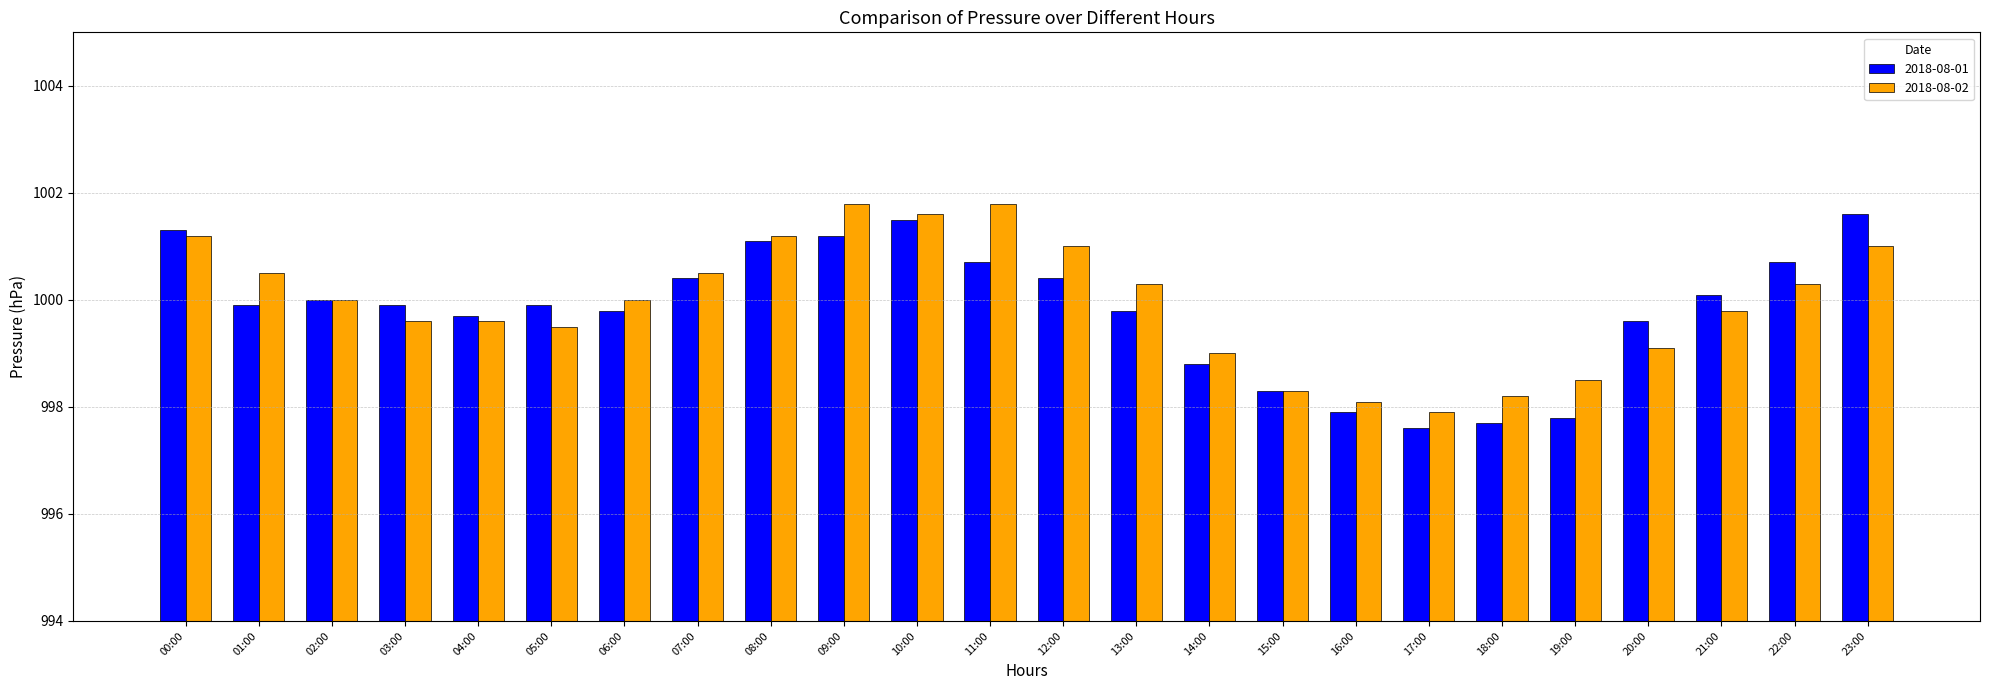

How many groups of bars are there?

24